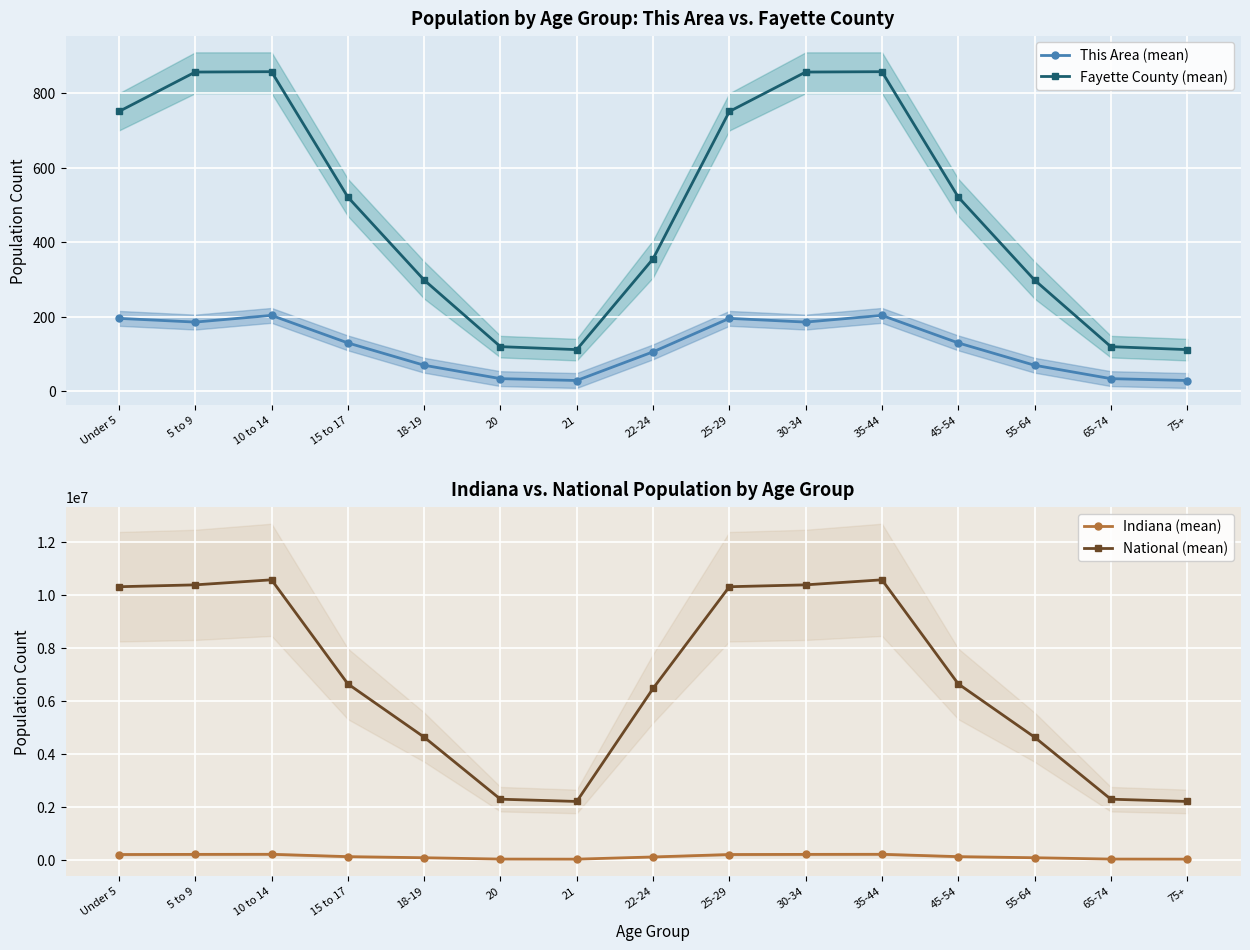

Between 15 to 17 and 30-34, which series saw the biggest shift?

National (mean)